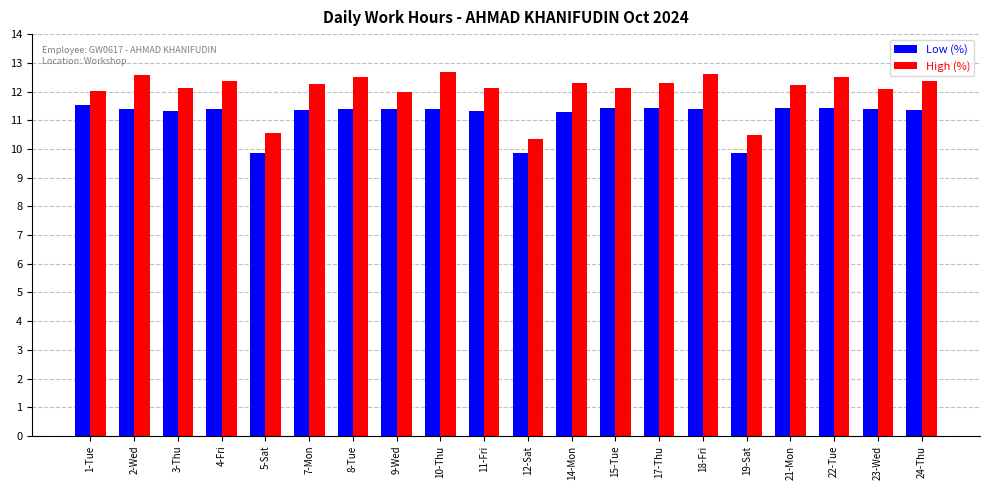

What is the difference between the High (%) values at 15-Tue and 12-Sat?

1.8